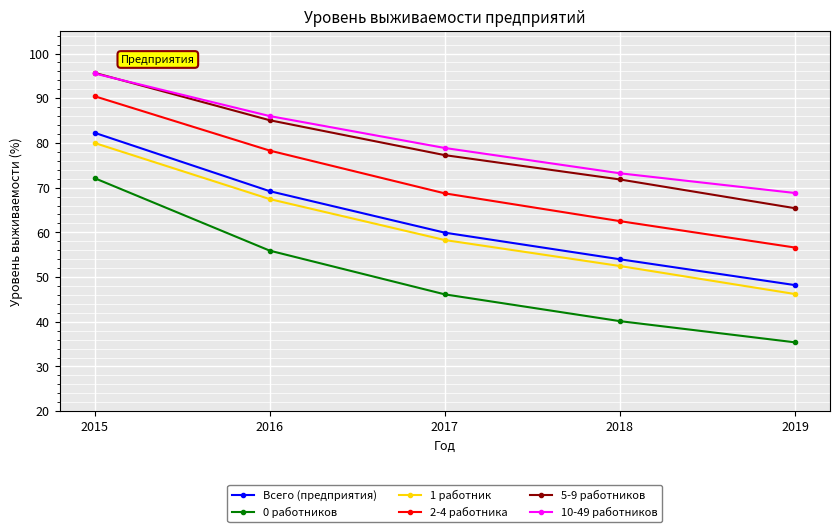

Which category has the lowest value in the 0 работников series?

2019